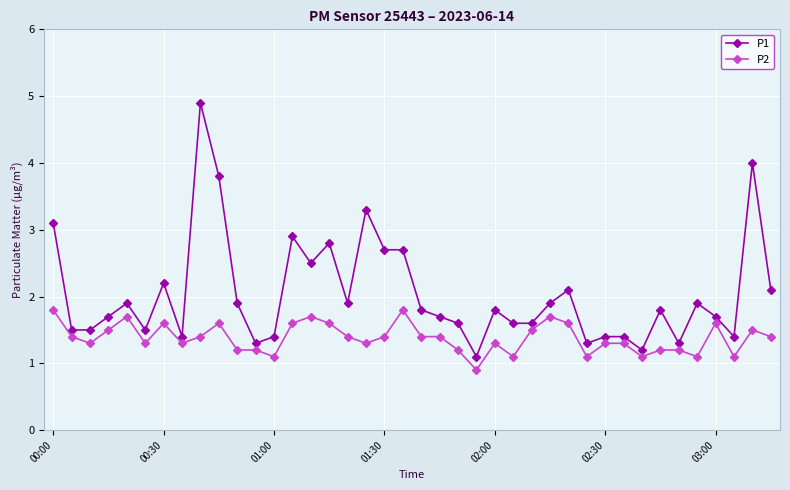

Which series has the largest total across all categories?

P1